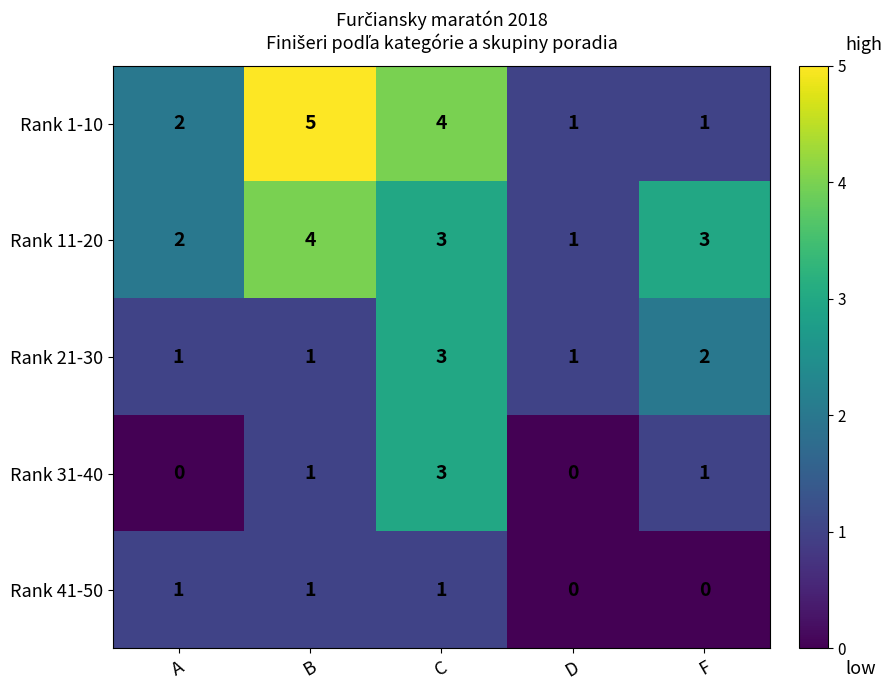

How many series are shown in this chart?

5